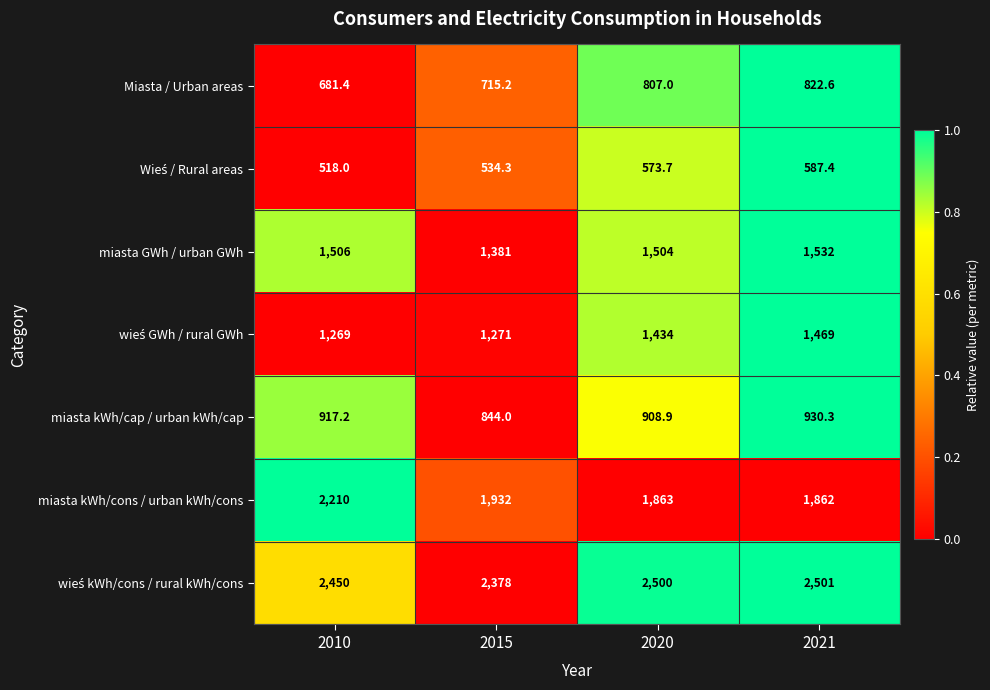

What is the difference between the maximum and minimum values in the Miasta / Urban areas series?

141.2